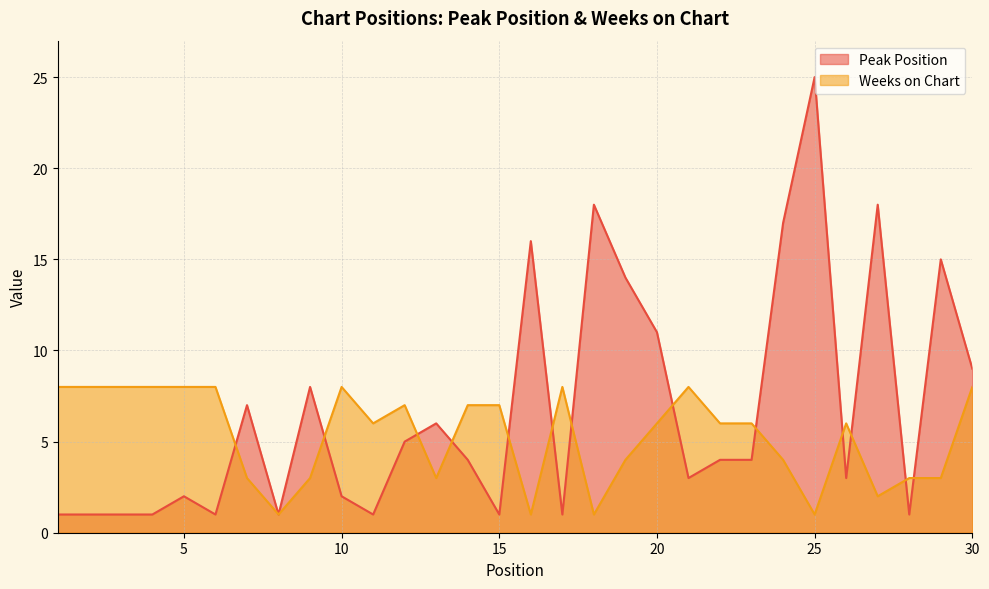

Does the chart have visible grid lines?

Yes